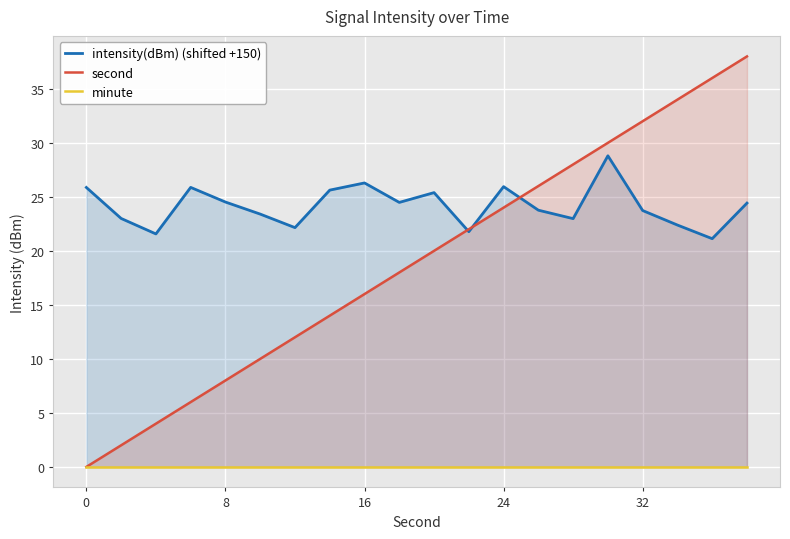

Which series has the largest total across all categories?

intensity(dBm) (shifted +150)